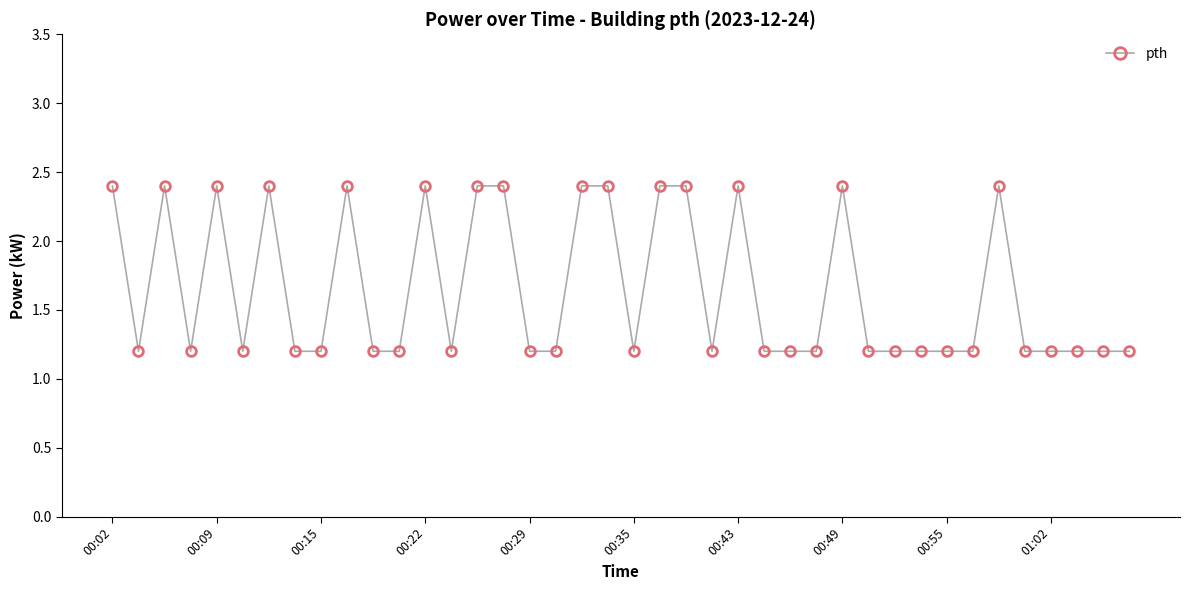

What is the difference between the maximum and second lowest values?

1.2